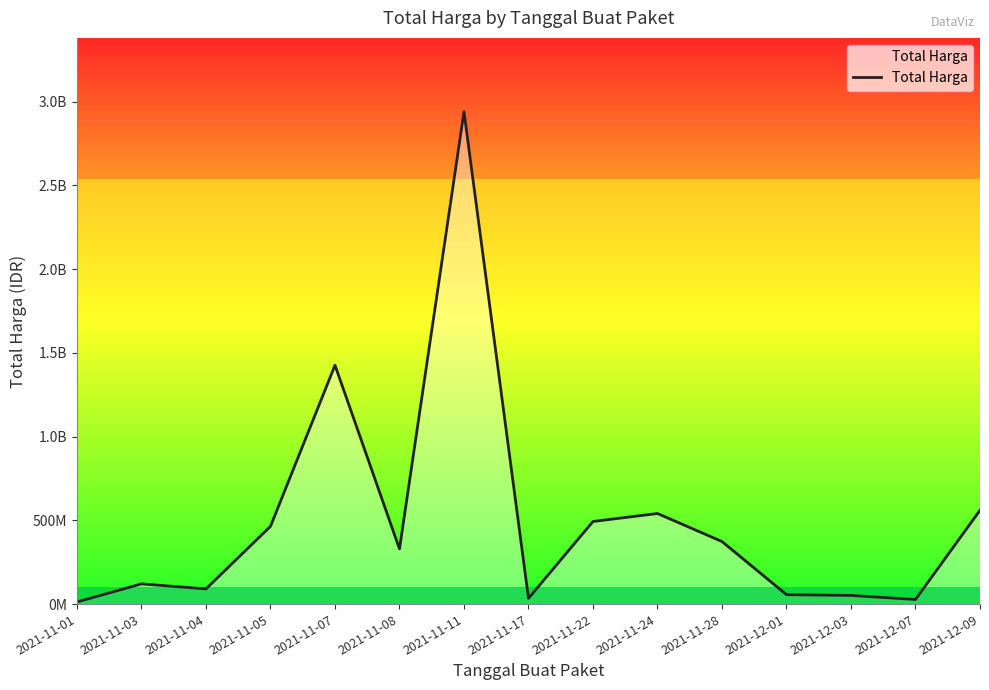

How many data points does each series have?

15